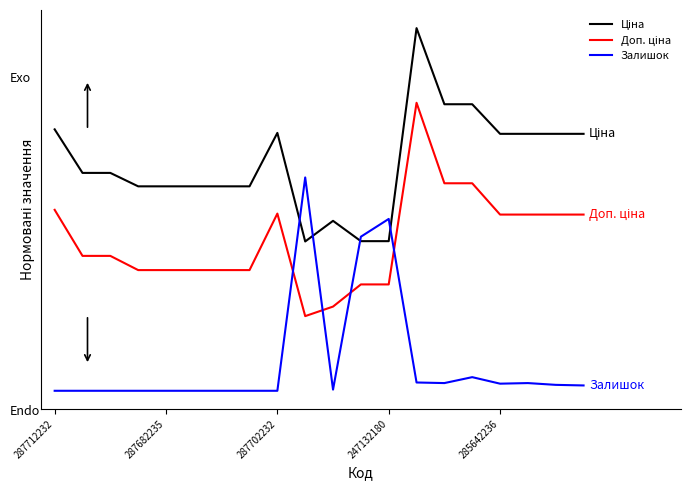

Does the chart display data point markers on the line(s)?

No